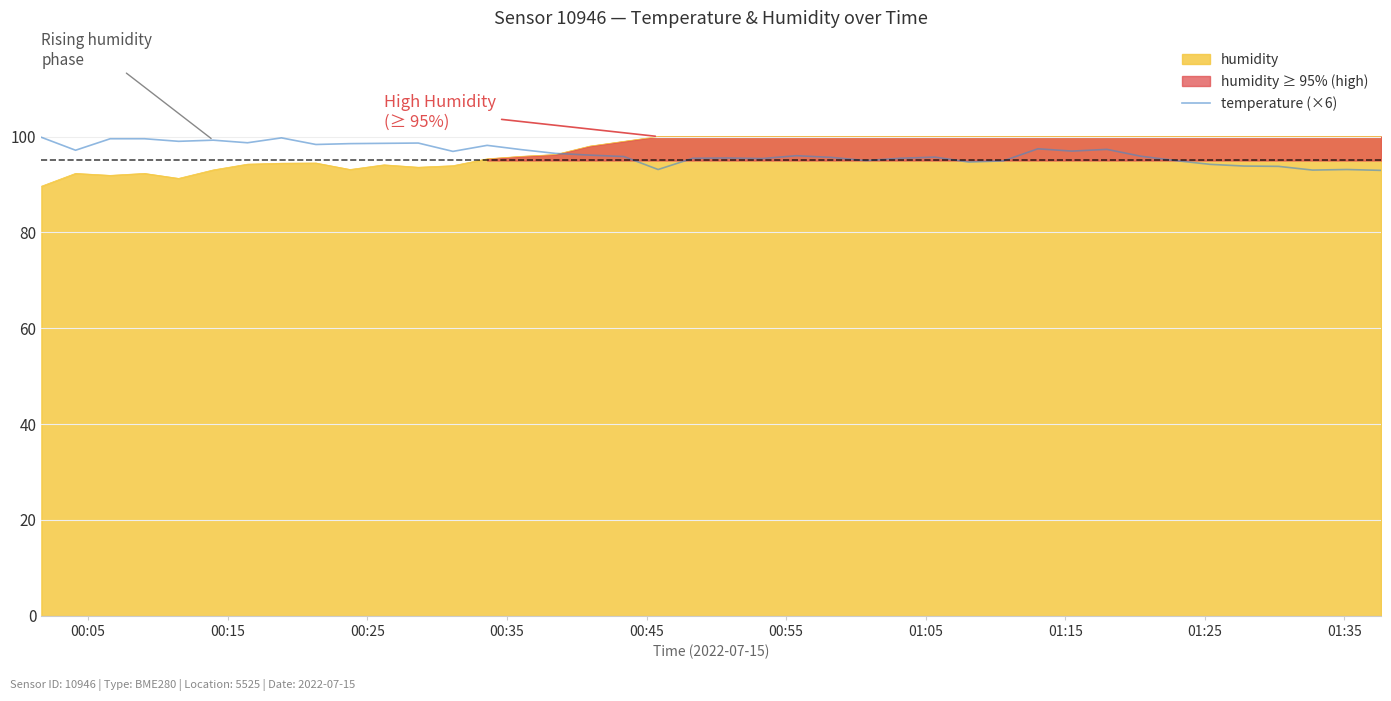

What is the lowest value of the humidity series?

89.6